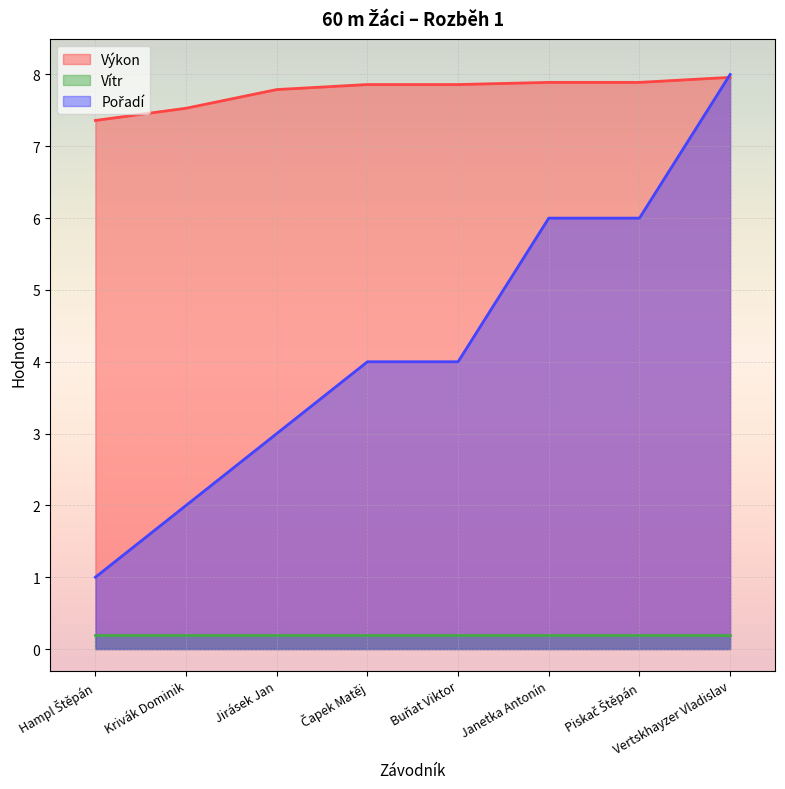

True or false: Pořadí has more than 1 interior local peaks.

False